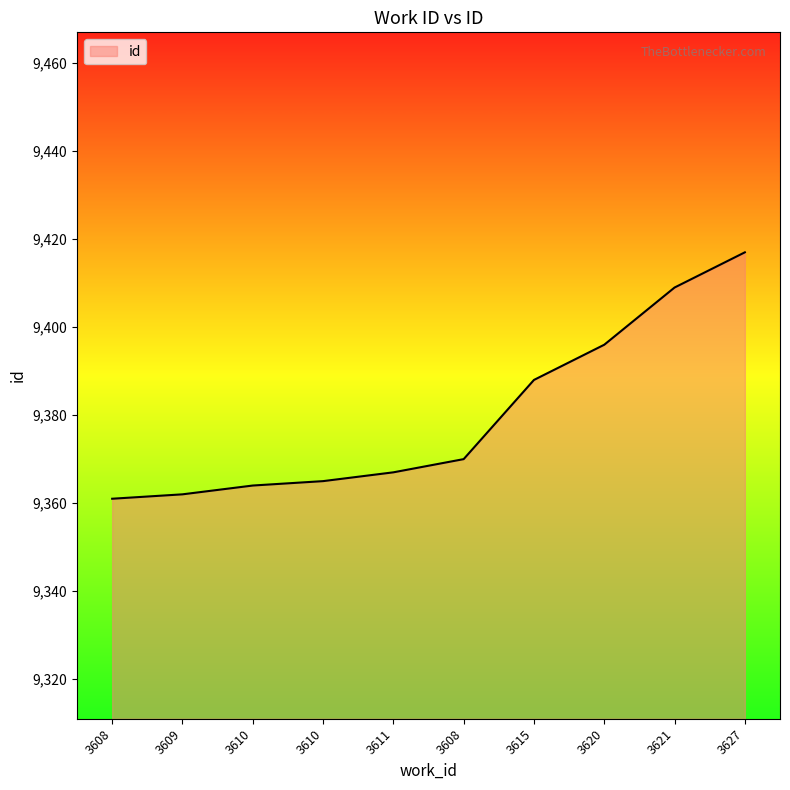

The chart shows a value of 9409 at 3621. True or false?

True